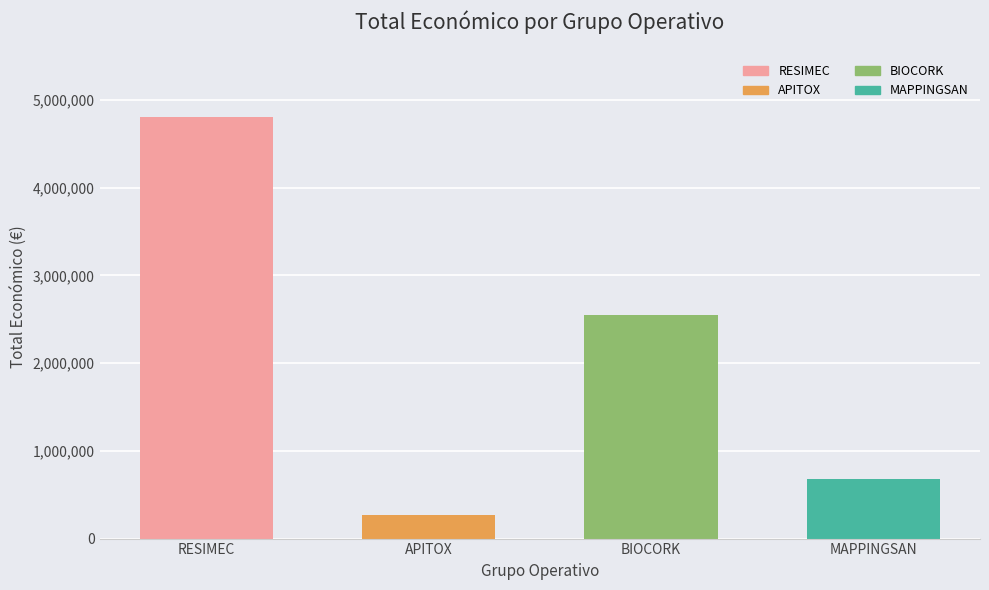

What position from the left is BIOCORK?

3